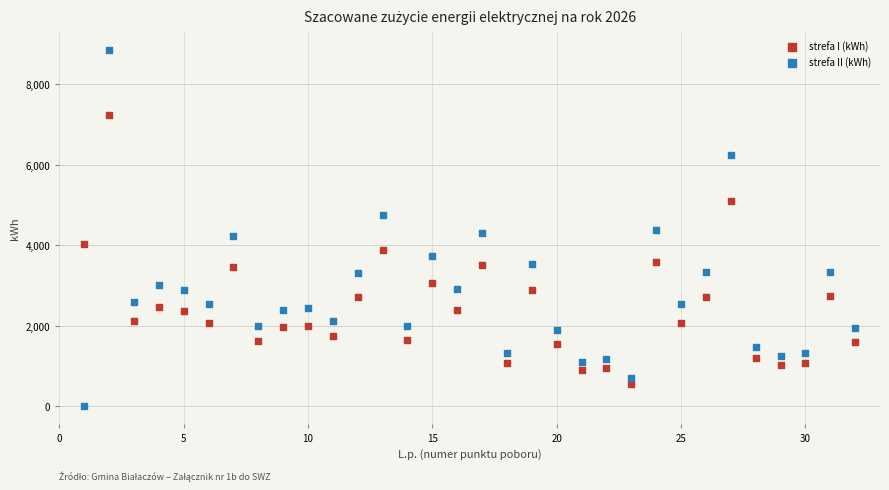

Which series has the widest spread of Y values?

strefa II (kWh)